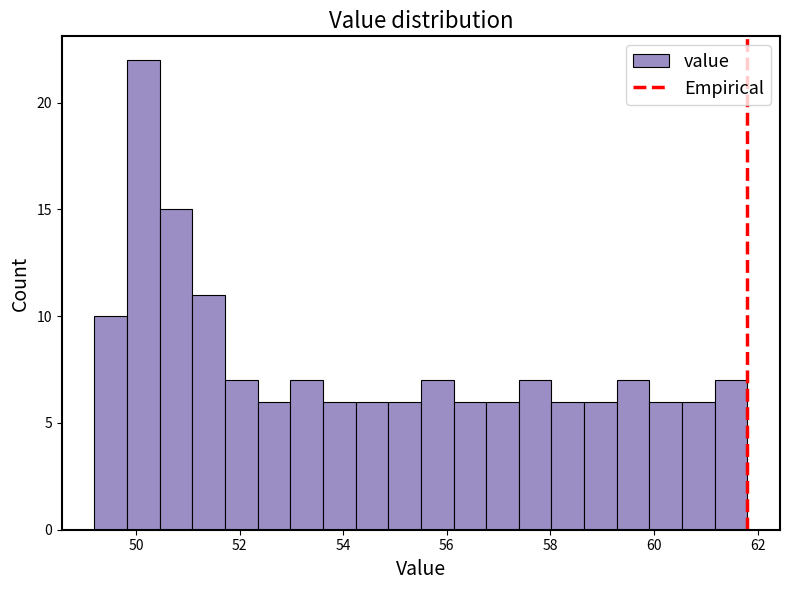

Around what value on the x-axis is the tallest bar? Give the approximate position of its centre, as read against the axis.

50.2